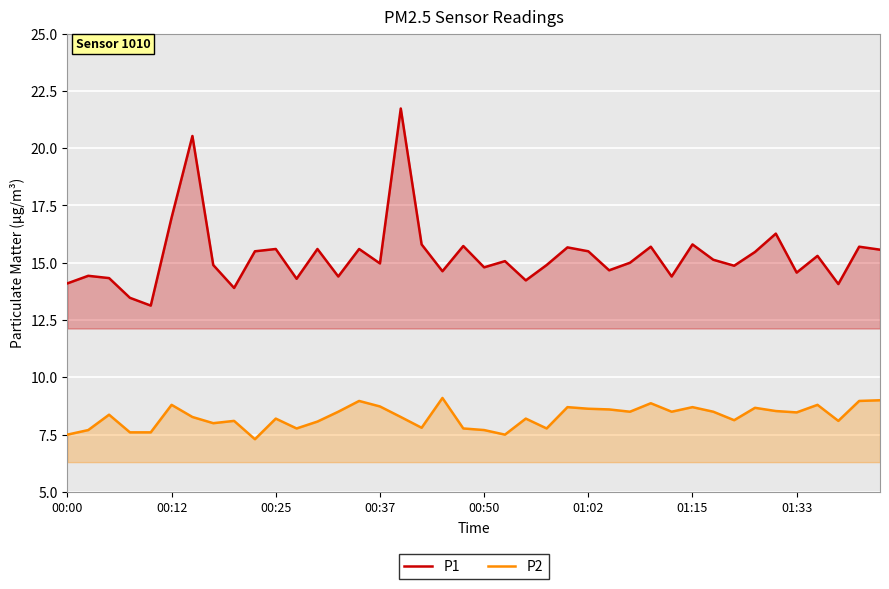

What position from the left is 21?

22